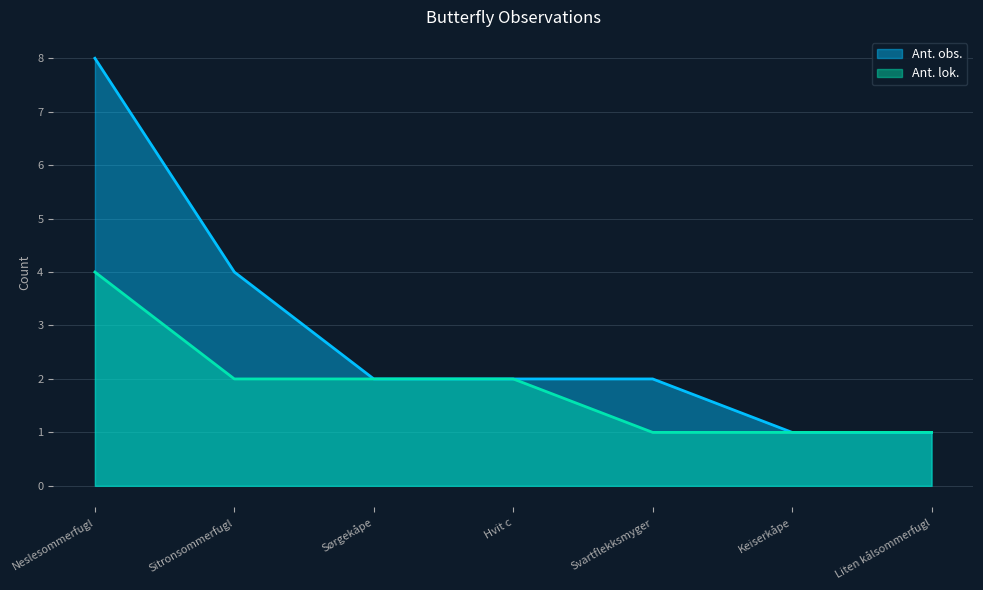

What are all the series names shown in the legend?

Ant. obs., Ant. lok.